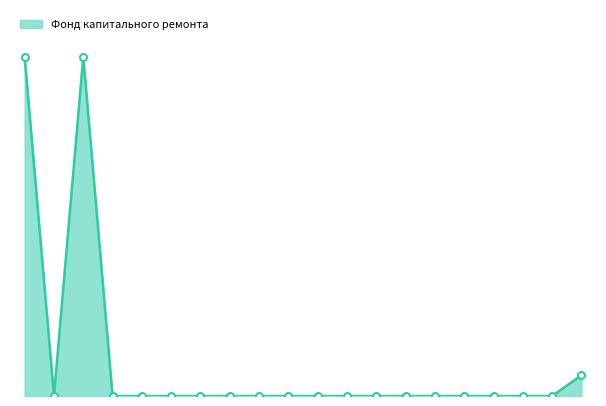

Where is the first local minimum?

2